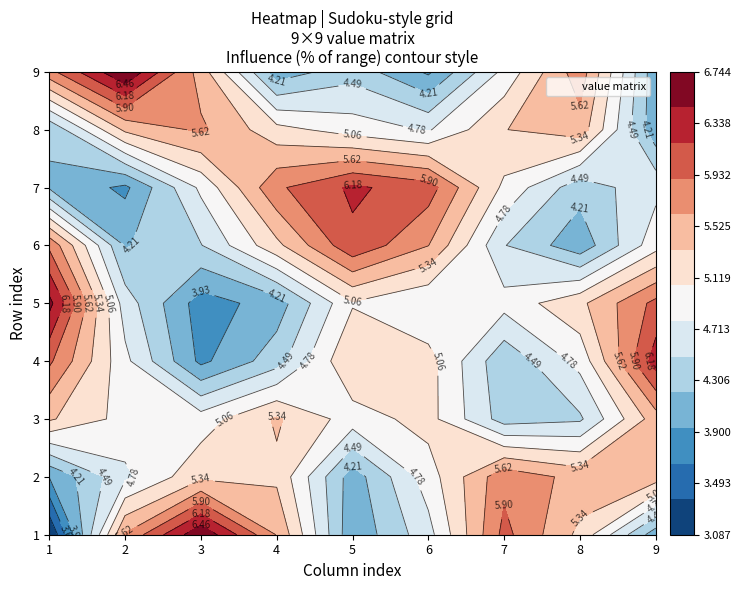

Which series has the largest total across all categories?

row1